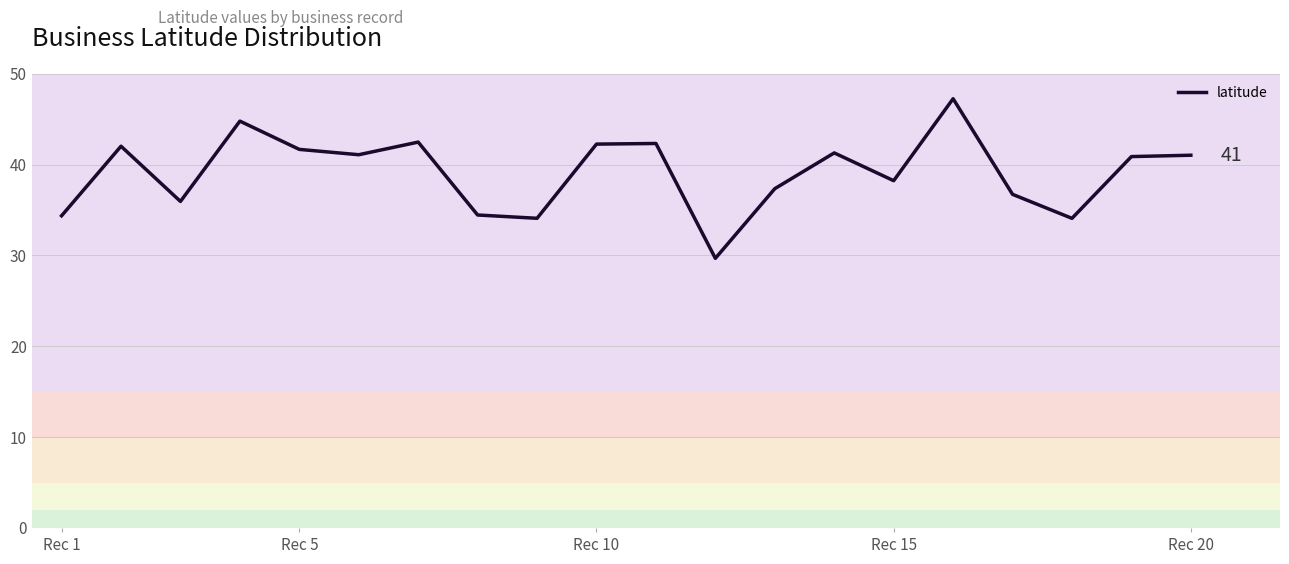

What is the minimum value shown in the chart?

29.7